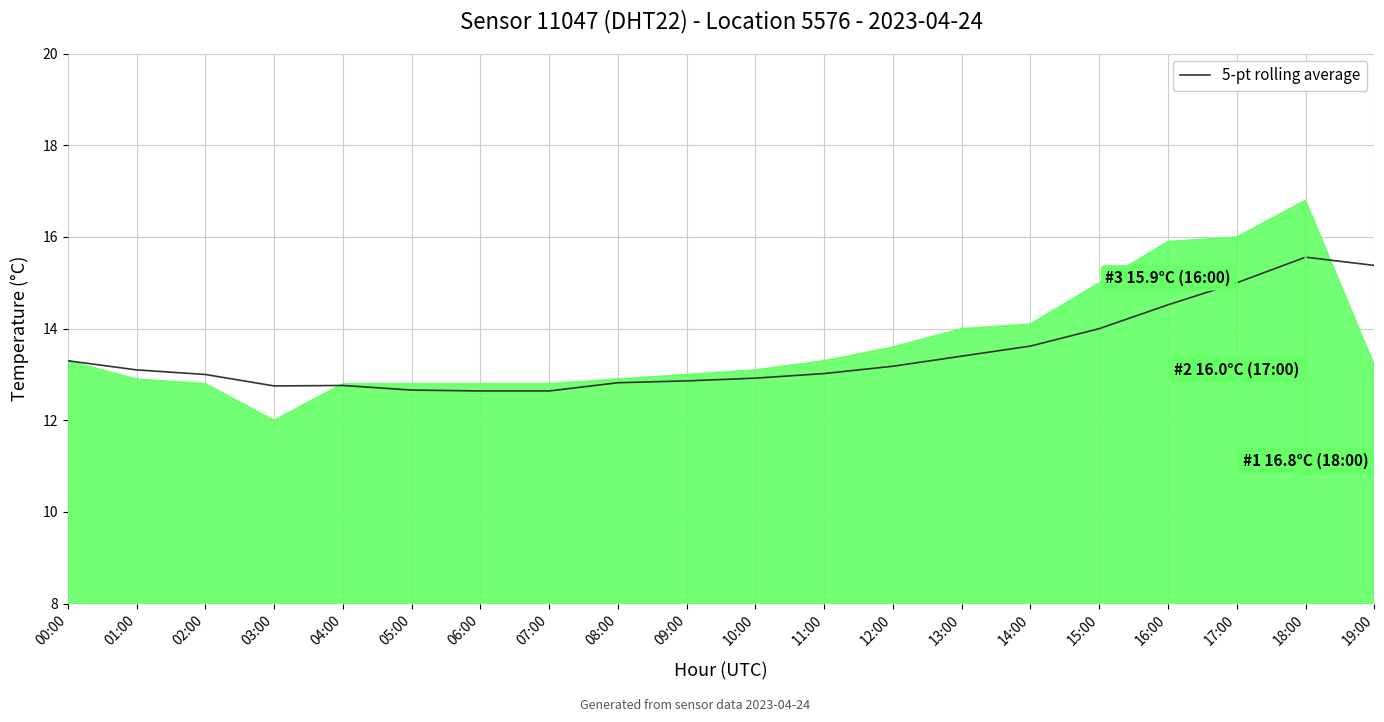

True or false: the data shows 10.4 at 18:00.

False